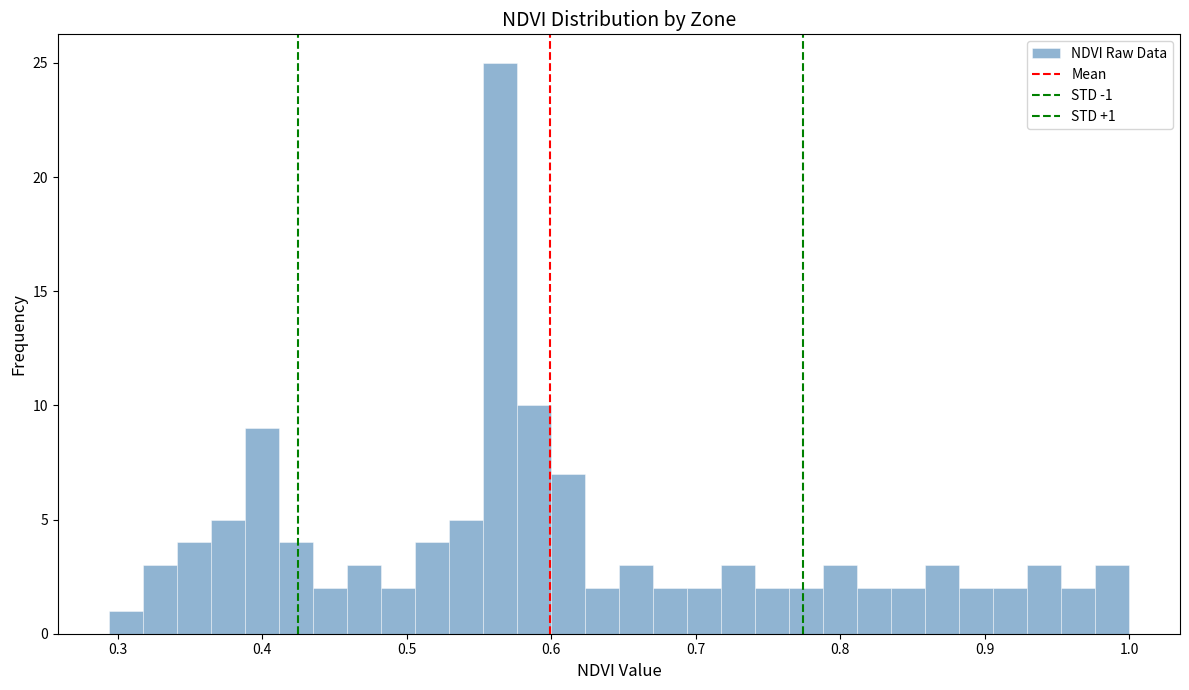

Around what value on the x-axis is the tallest bar? Give the approximate position of its centre, as read against the axis.

0.56